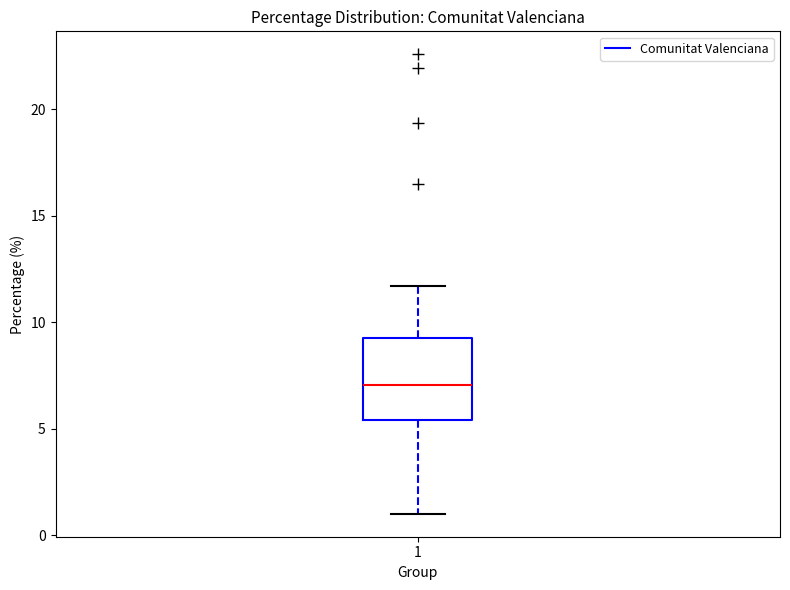

Where is the lower edge of the box at x = 1 on the y-axis? The values are not printed on the chart, so give them approximately, as read against the axis.

5.5